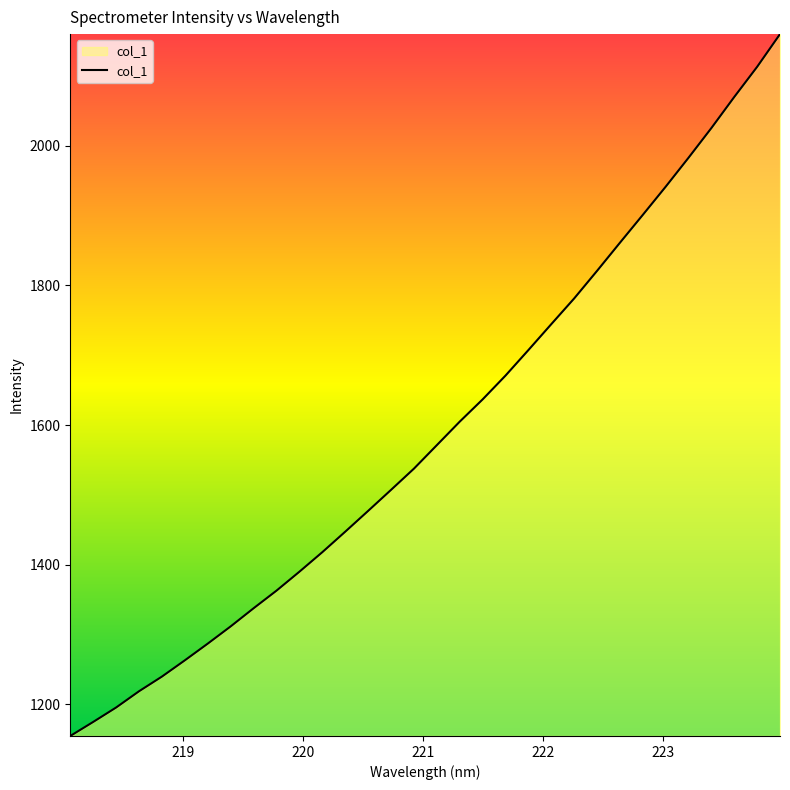

What is the smallest value displayed?

1154.2